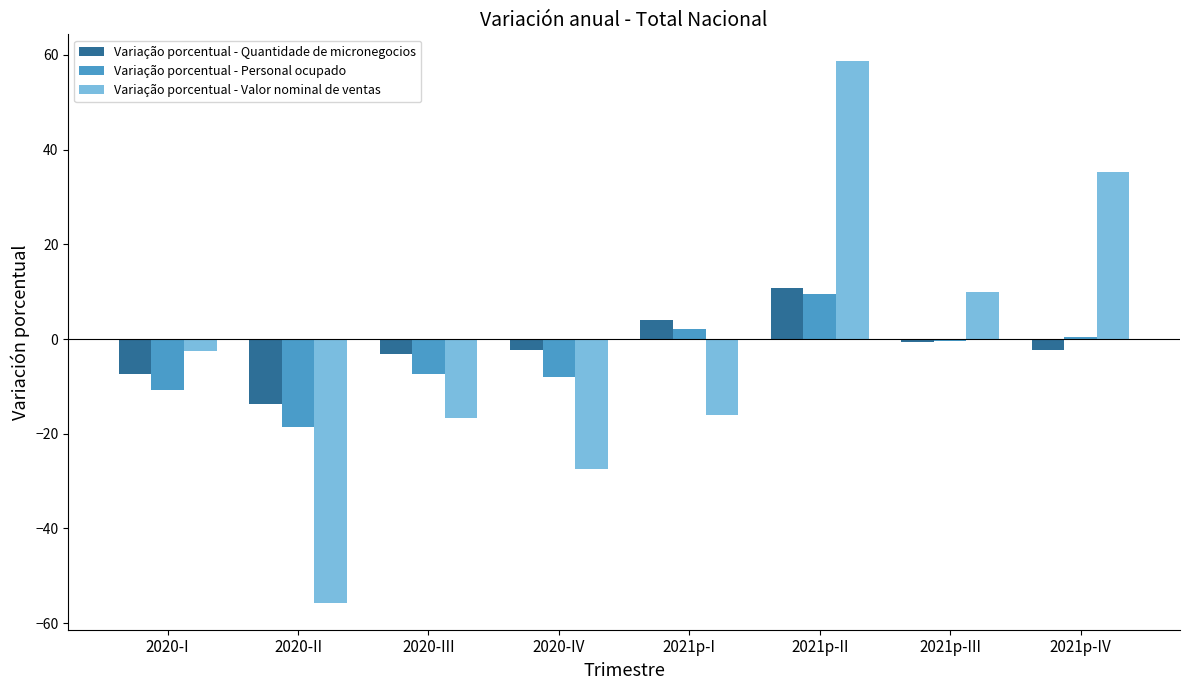

How many bars are there in total?

24